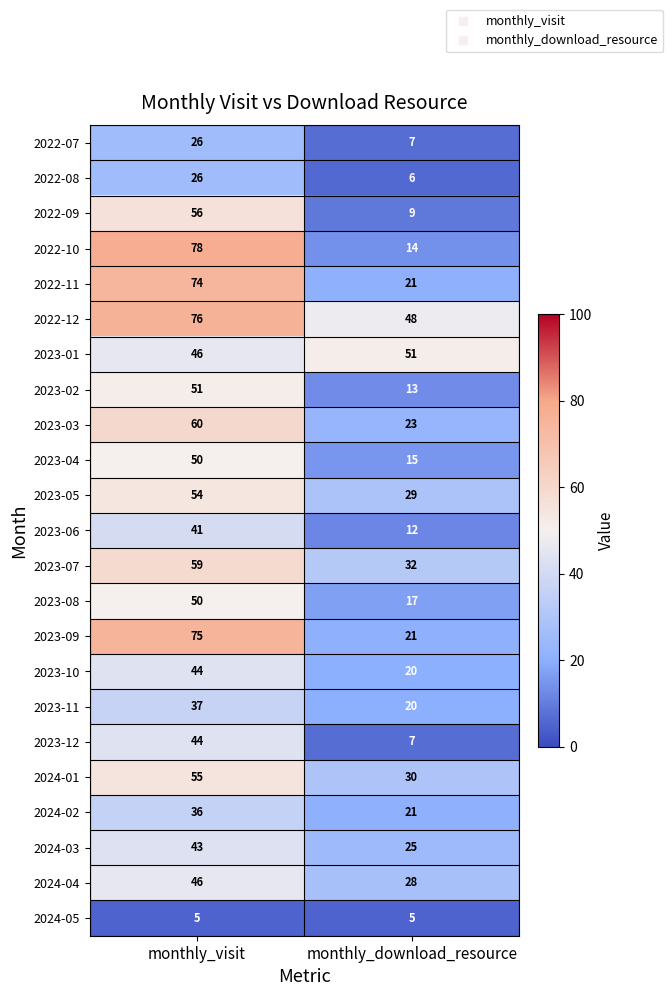

At which label is 2022-09 closest to 32?

monthly_download_resource